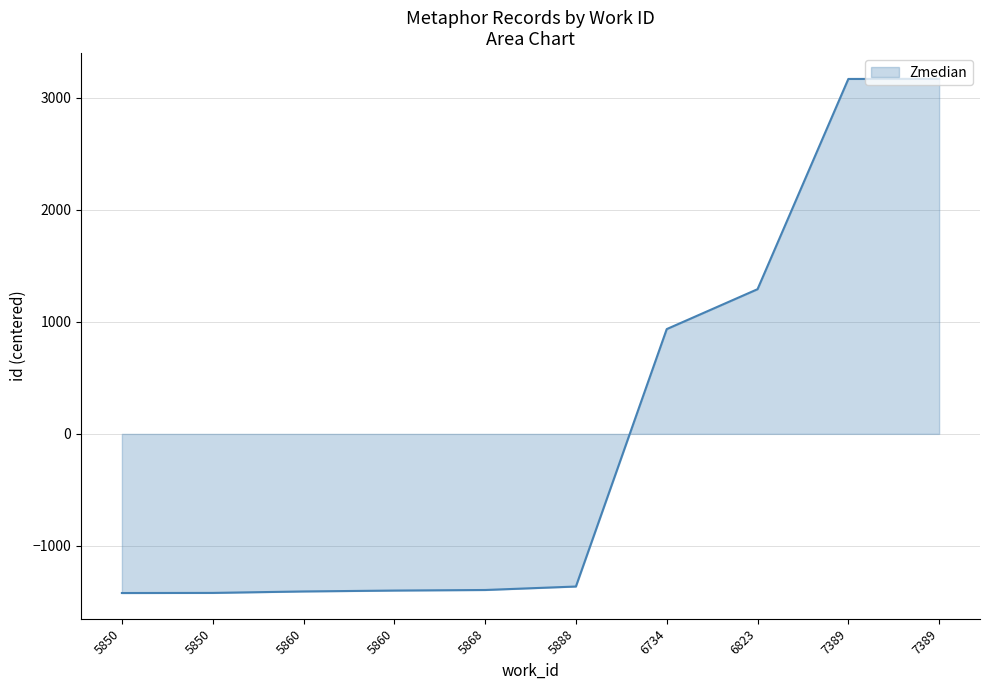

What is the difference between the maximum and minimum values?

4588